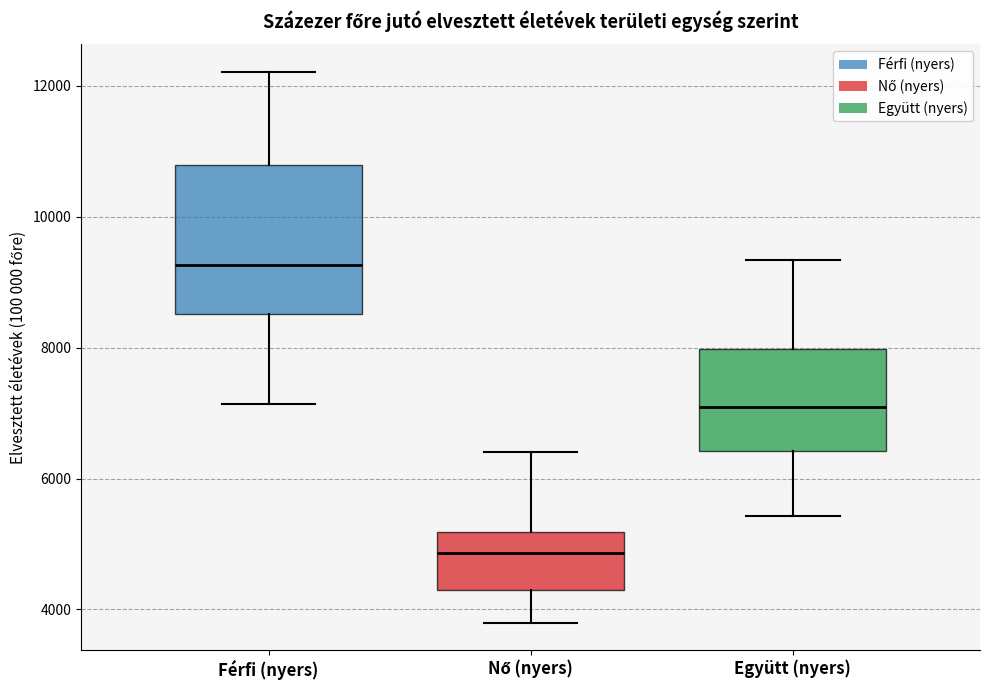

Reading left to right, read every box against the y-axis: the position of its median line, the range the box covers, and the ends of its whiskers. The values are not printed on the chart, so give them approximately, as read against the axis.

Férfi (nyers): median 9200, box 8600 to 10800, whiskers 7200 to 12200
Nő (nyers): median 4800, box 4200 to 5200, whiskers 3800 to 6400
Együtt (nyers): median 7000, box 6400 to 8000, whiskers 5400 to 9400